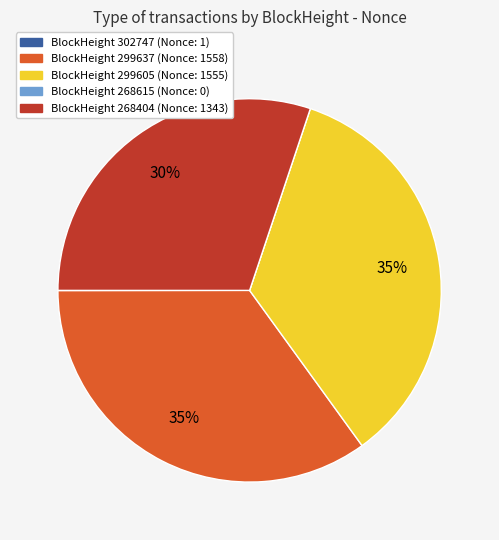

To the nearest percent, what is the difference between the largest and smallest slice percentages?

35%